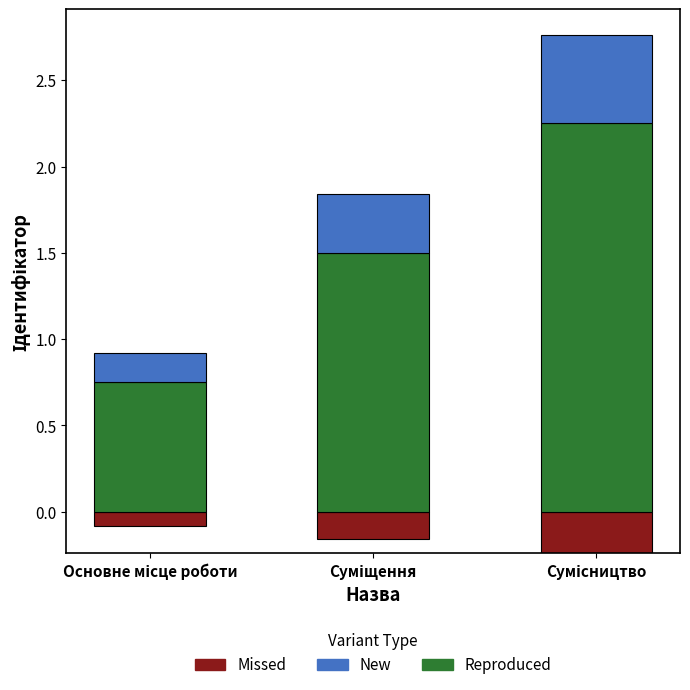

Count the New values in the range 0 to 1.

3